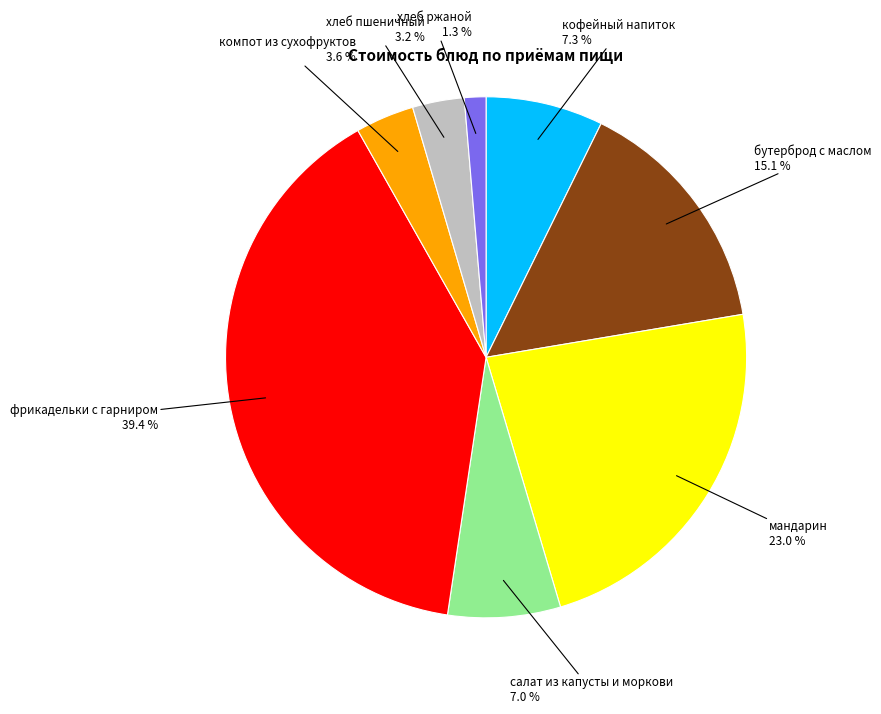

Which slice is the largest?

фрикадельки с гарниром